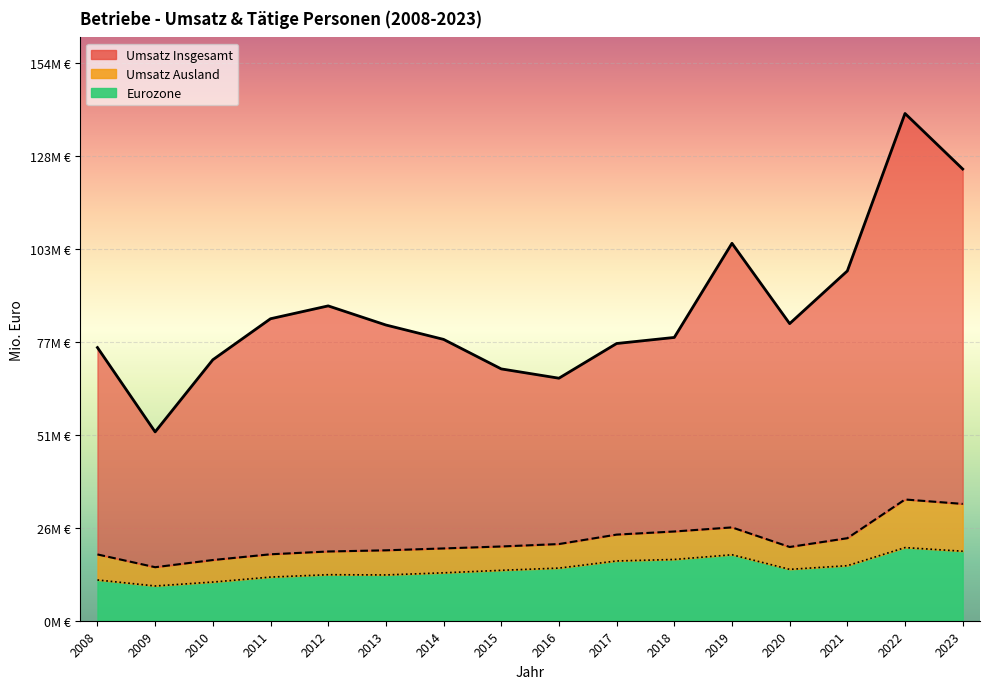

What is the value of the Umsatz (Insgesamt) point at the 16th from the left?

124.8